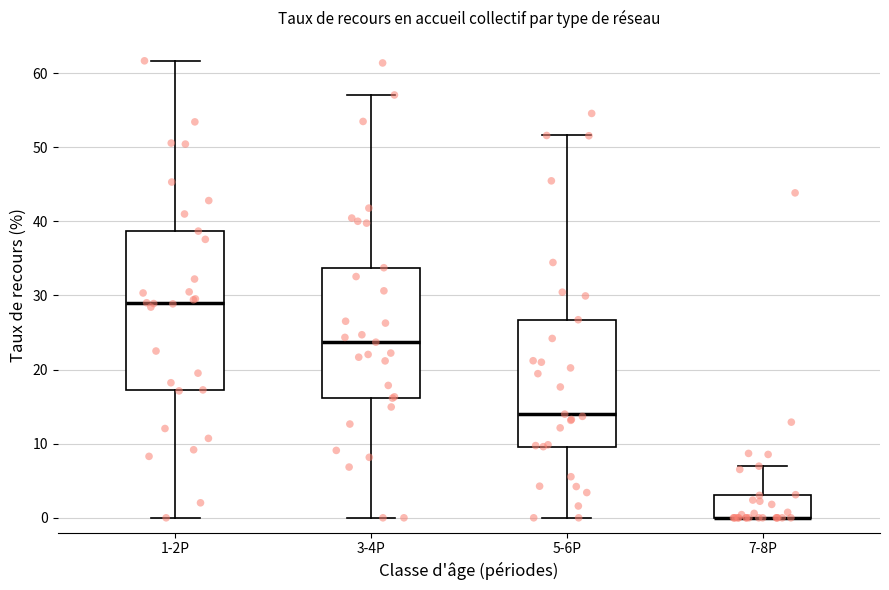

Reading left to right, read every box against the y-axis: the position of its median line, the range the box covers, and the ends of its whiskers. The values are not printed on the chart, so give them approximately, as read against the axis.

1-2P: median 29, box 17 to 39, whiskers 0 to 62
3-4P: median 24, box 16 to 34, whiskers 0 to 57
5-6P: median 14, box 10 to 27, whiskers 0 to 52
7-8P: median 0 (drawn on the box's lower edge), box 0 to 3, whiskers 0 to 7